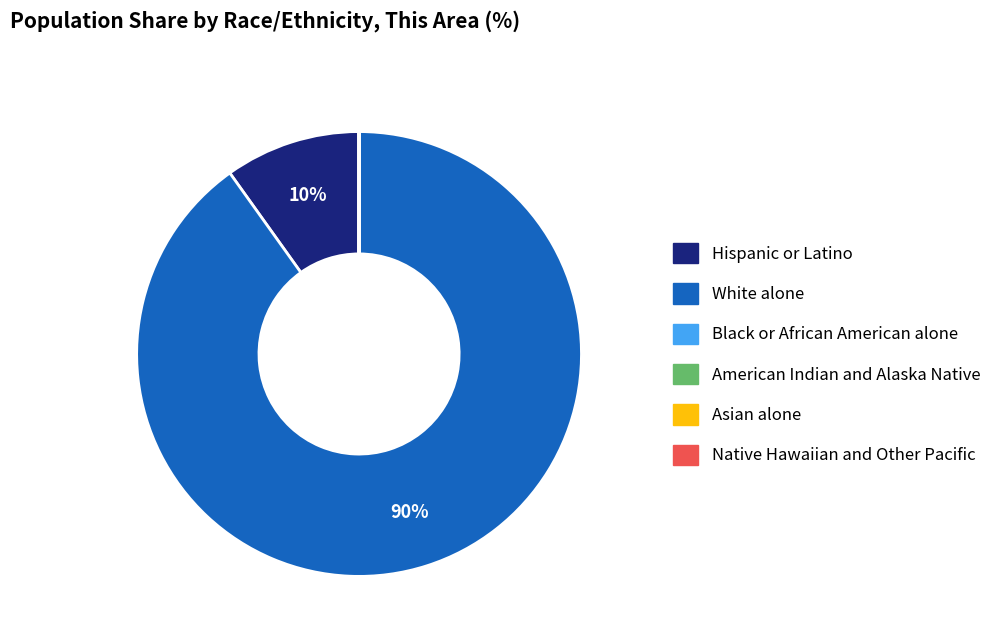

What percentage is the Hispanic or Latino slice, to the nearest percent?

10%